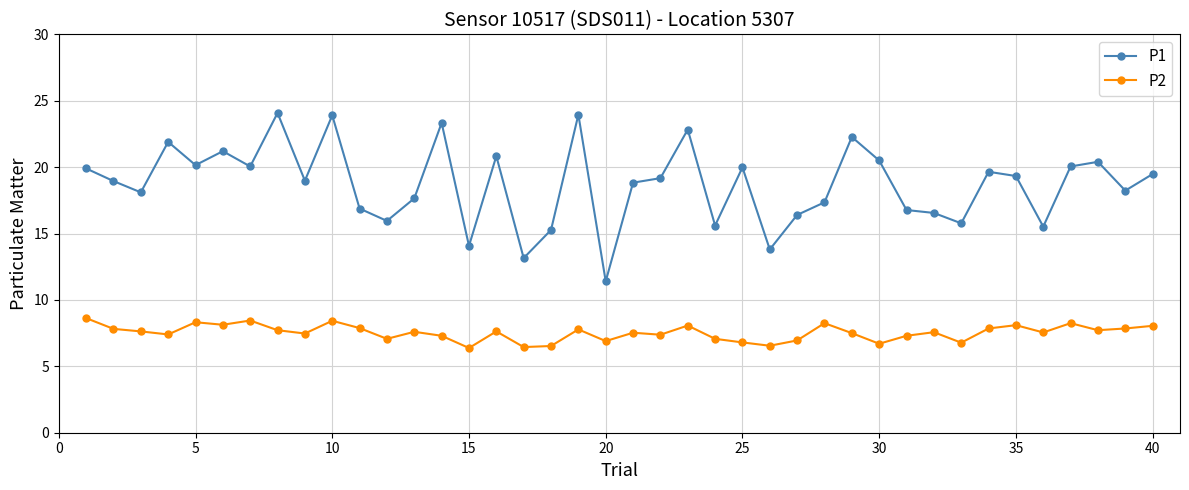

What is the smallest value displayed?

6.4